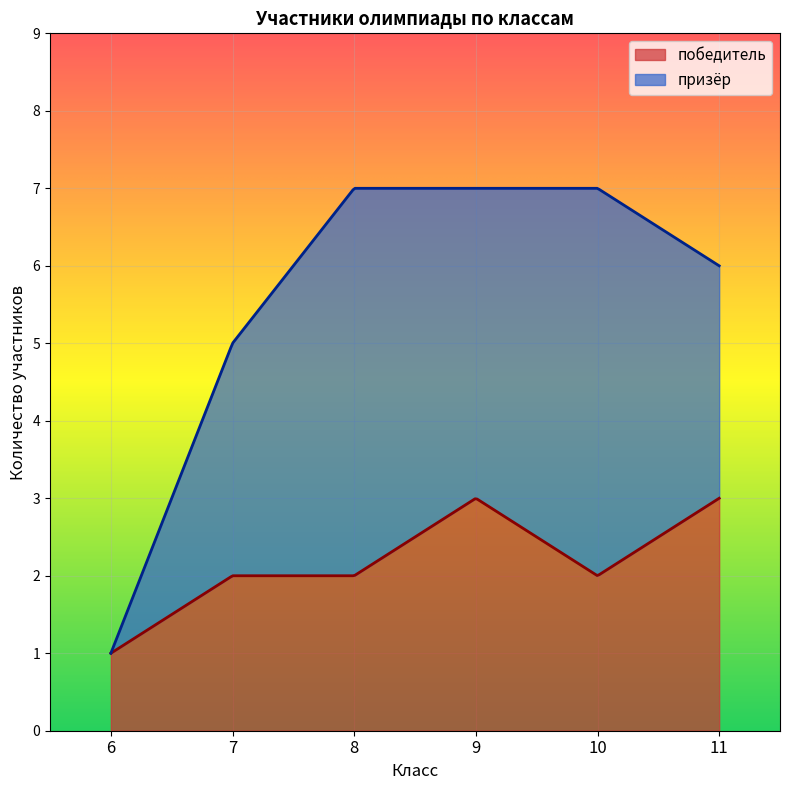

What is the lowest value of the победитель series?

1.0